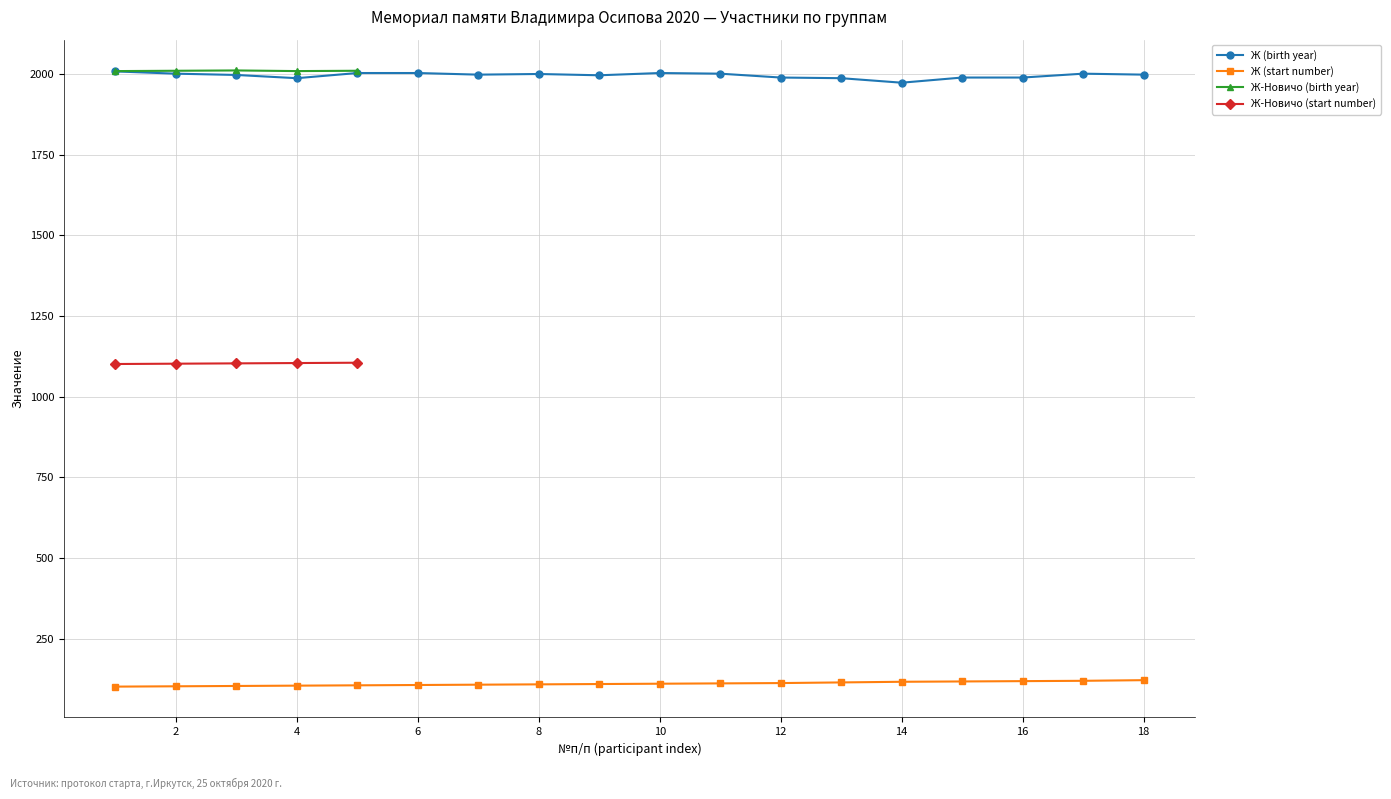

How many data points in Ж (birth year) are above 1998?

8